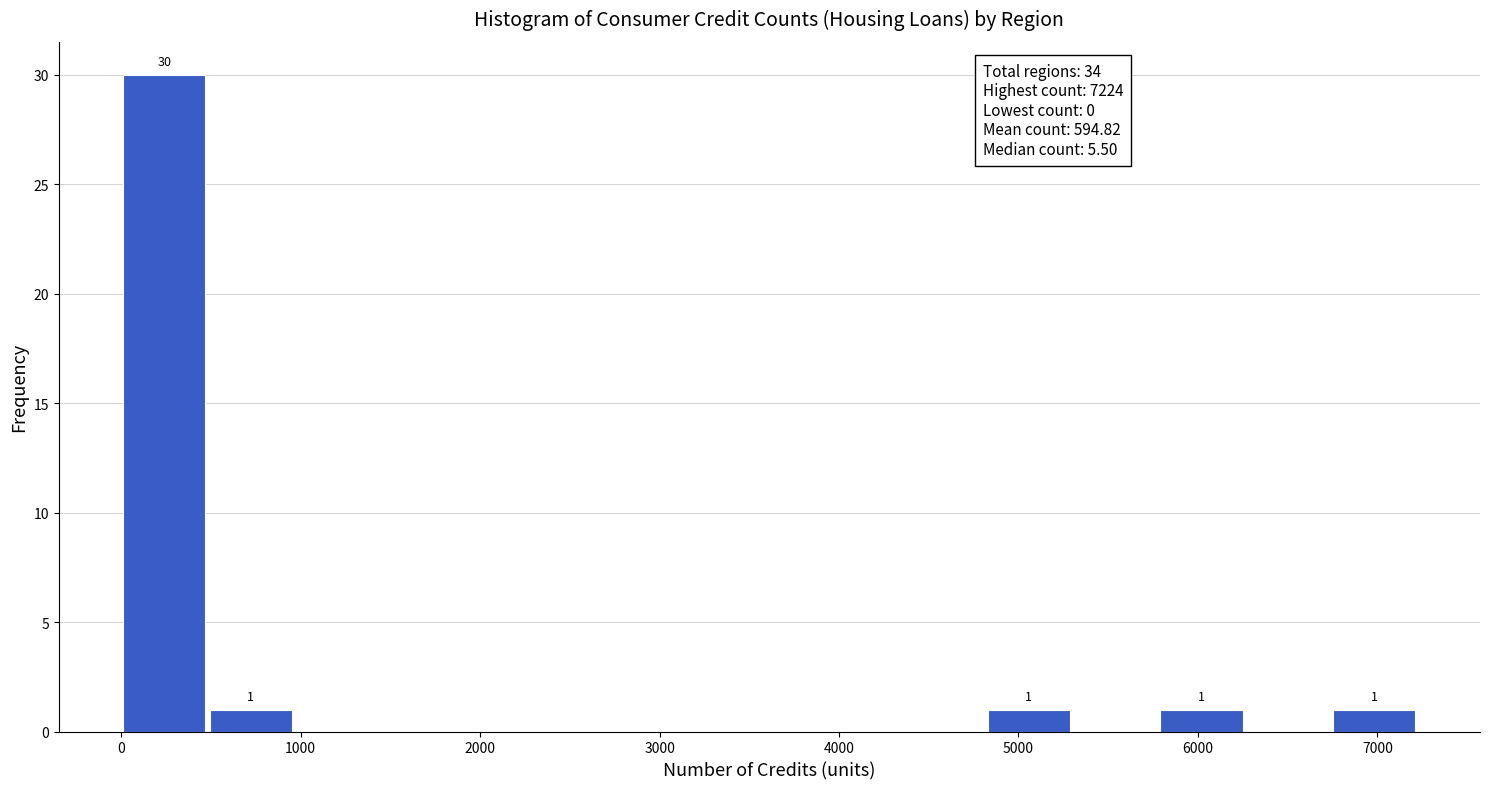

Which range on the x-axis has the tallest bar?

0 to 500